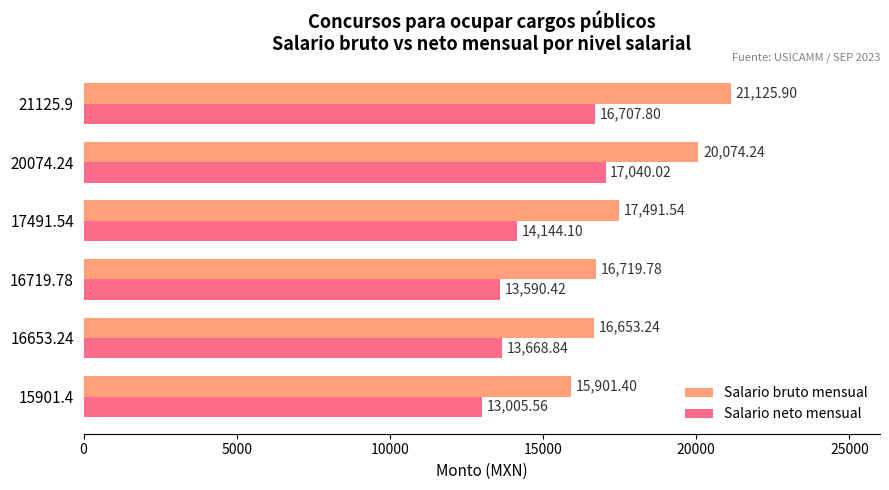

What is the maximum value shown in the chart?

21125.9